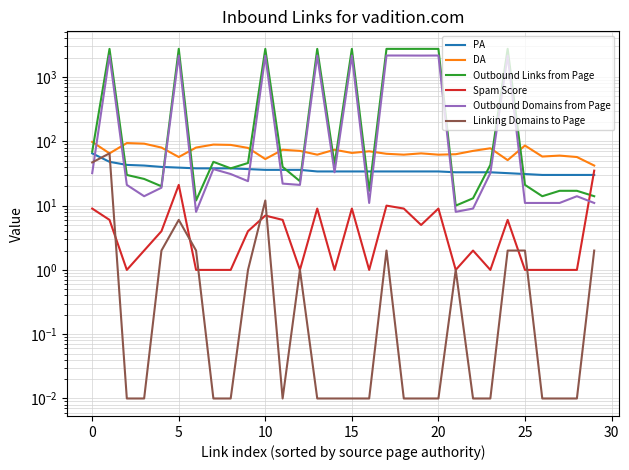

Which series has the largest range (max minus min)?

Outbound Links from Page